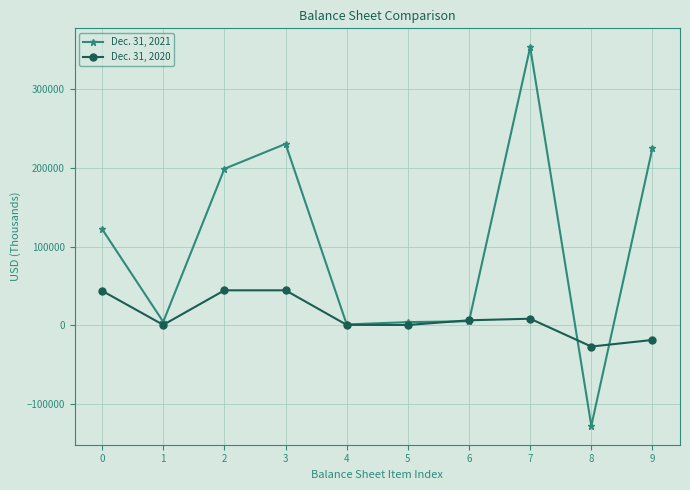

Between 2 and 8, which series saw the biggest shift?

Dec. 31, 2021